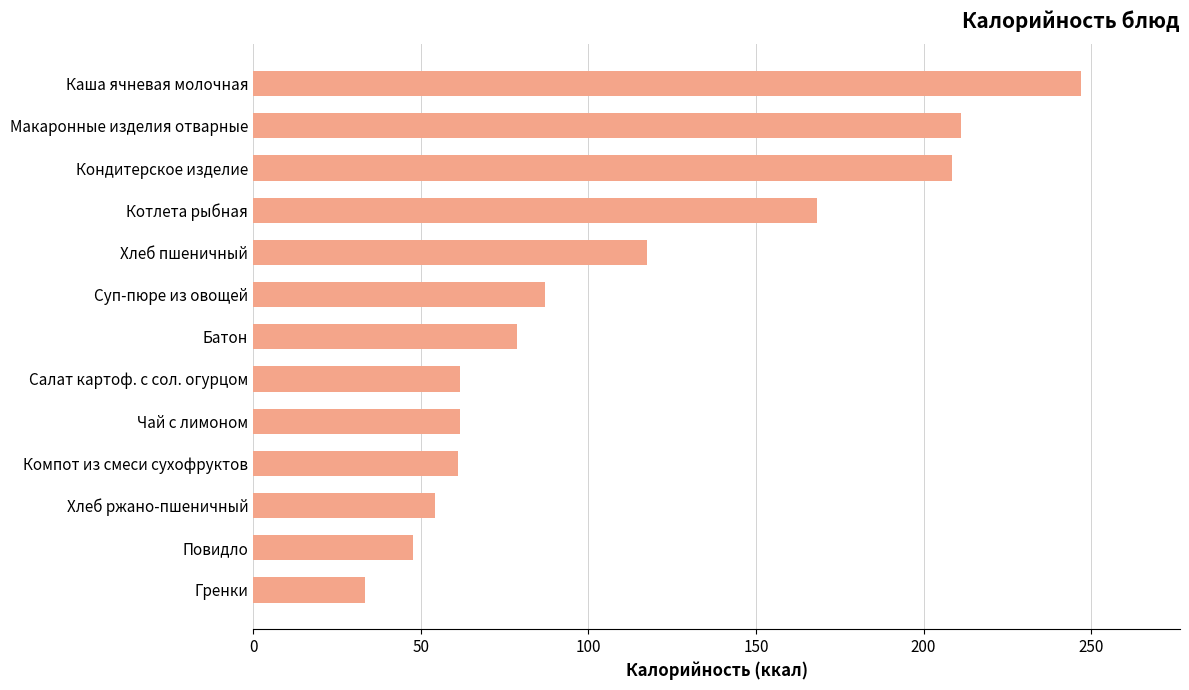

What is the smallest value displayed?

33.4